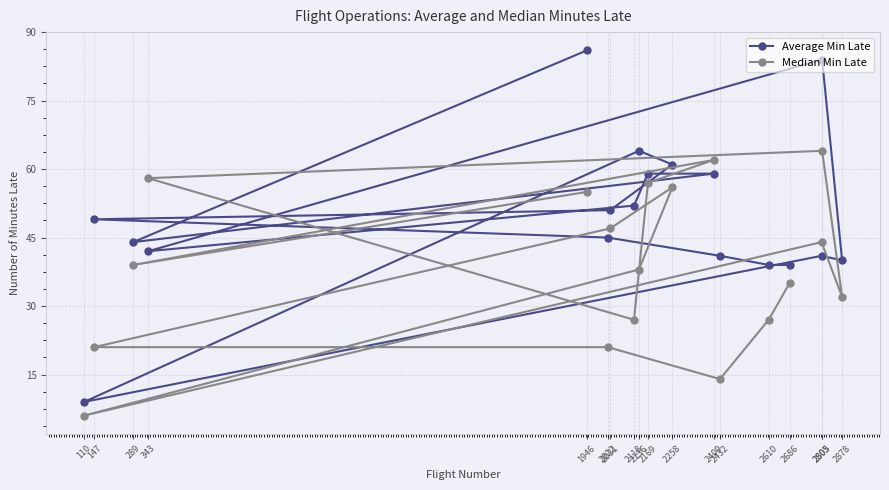

Is this an area chart (filled region under the line)?

No